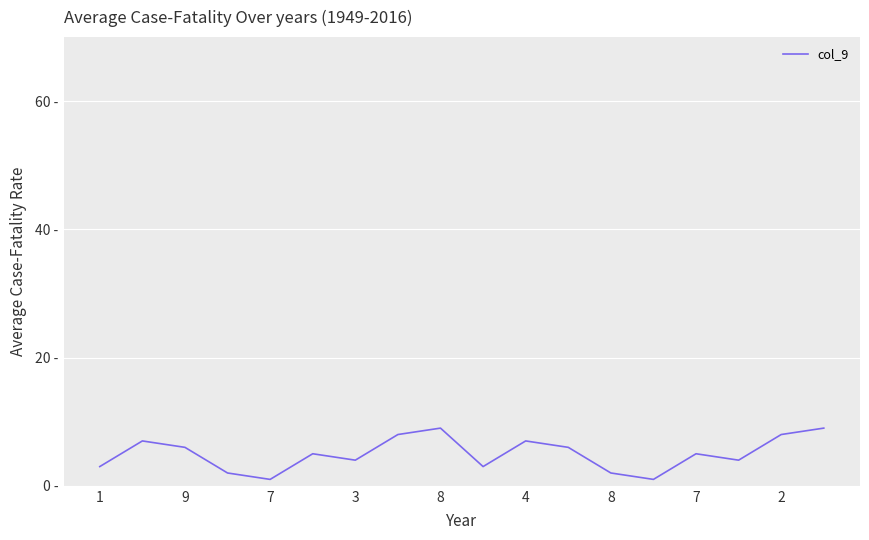

Does the chart display data point markers on the line(s)?

No